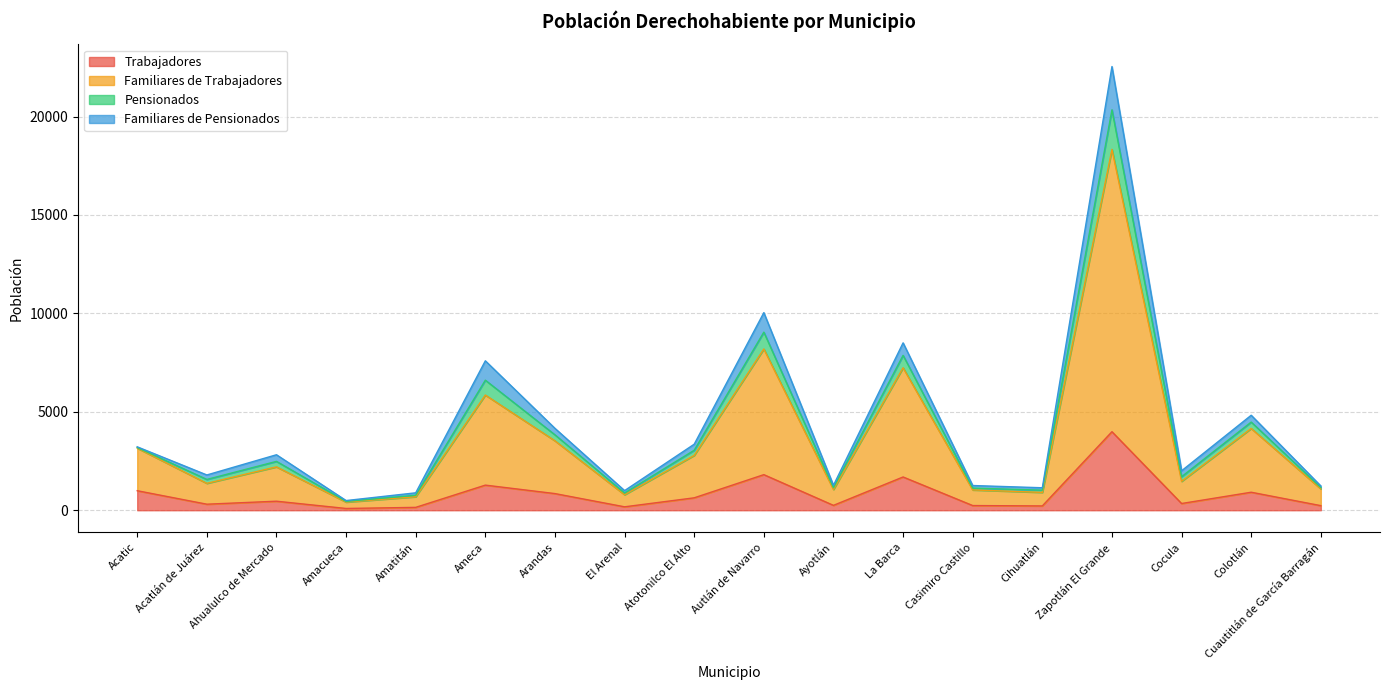

What is the highest value of the Trabajadores series?

3990